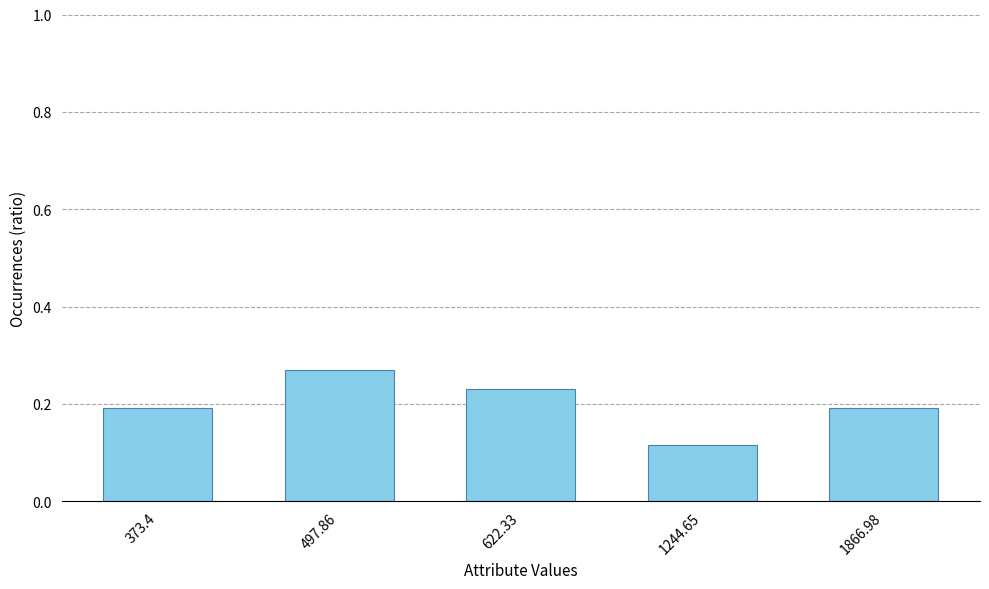

Which category has the lowest value across all series?

1244.65